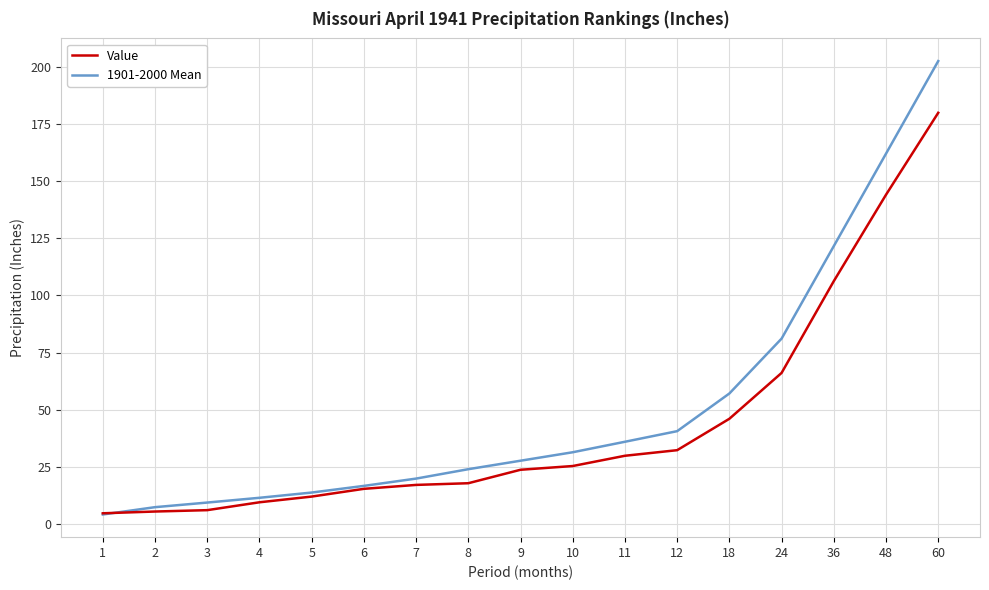

List the labels in order of 1901-2000 Mean value, largest first.

60, 48, 36, 24, 18, 12, 11, 10, 9, 8, 7, 6, 5, 4, 3, 2, 1